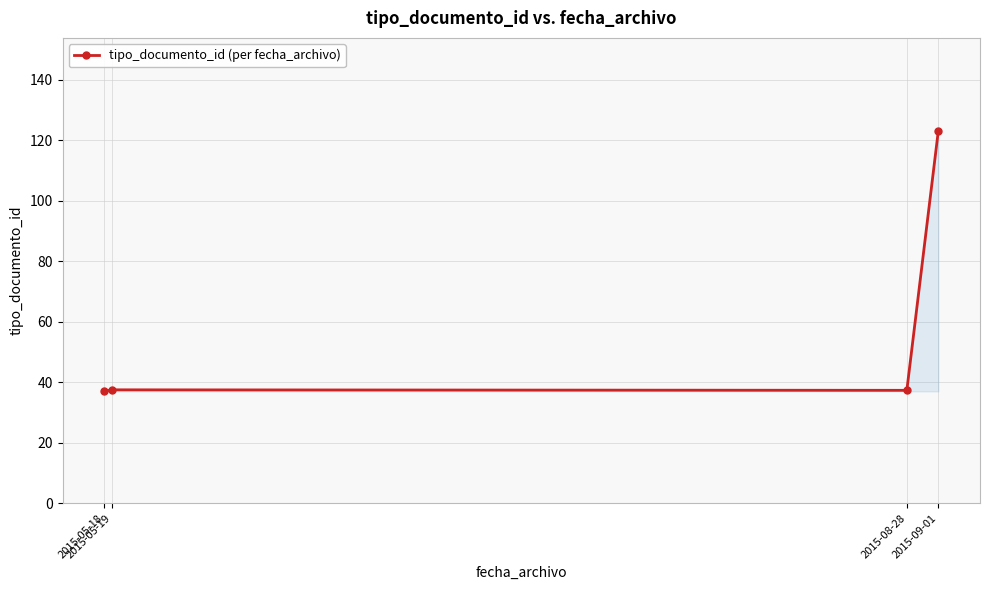

At which category does the data reach its first local peak?

2015-05-19